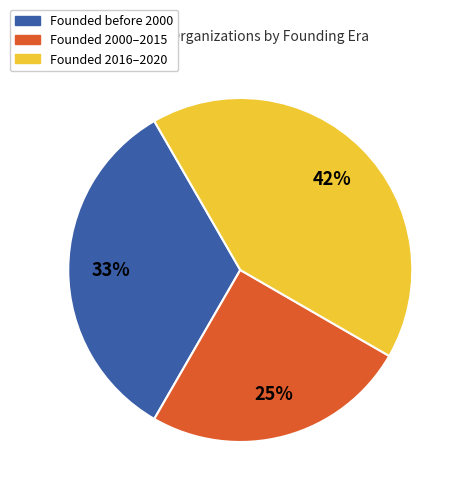

To the nearest percent, what is the difference between the largest and smallest slice percentages?

17%